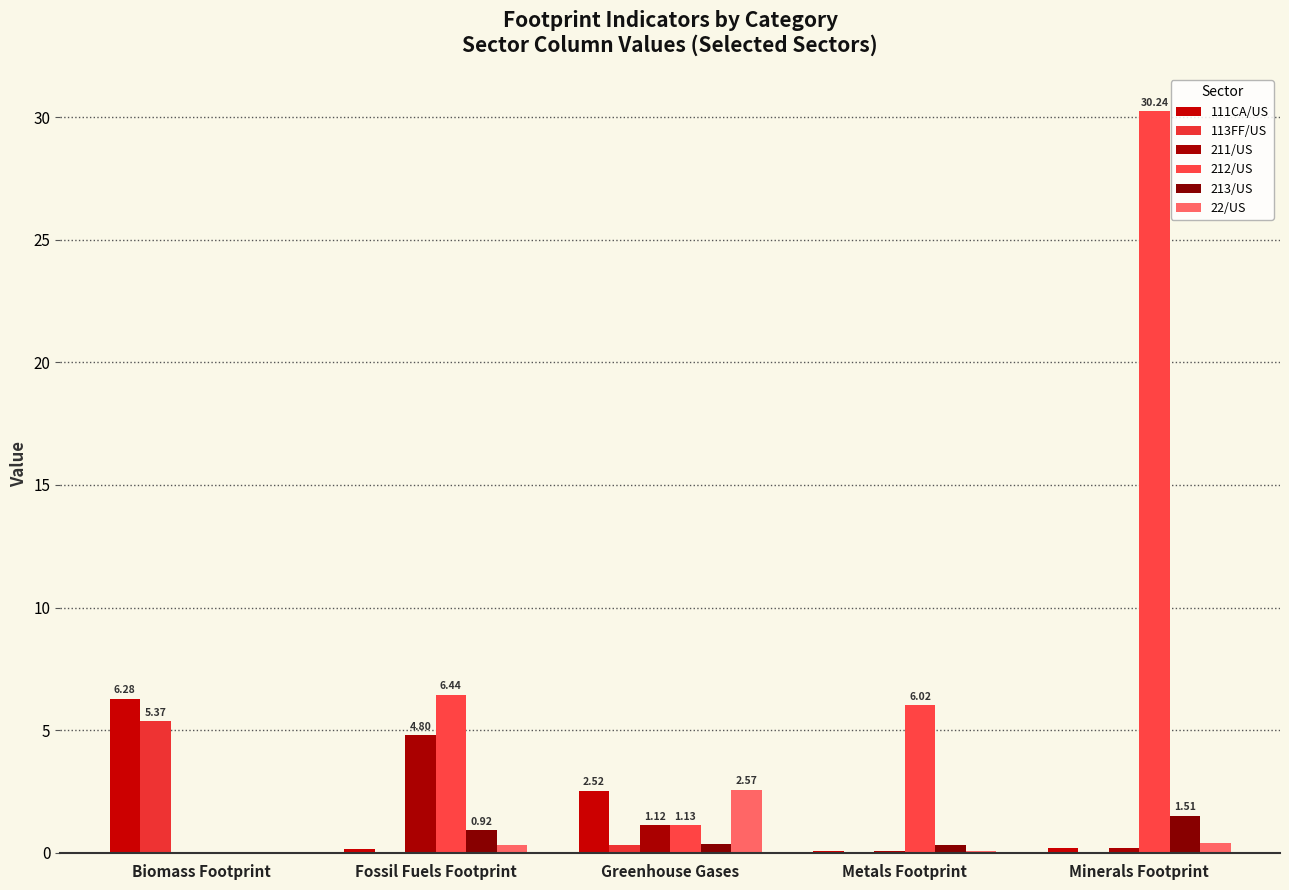

Which label corresponds to the largest value in the chart?

Minerals Footprint